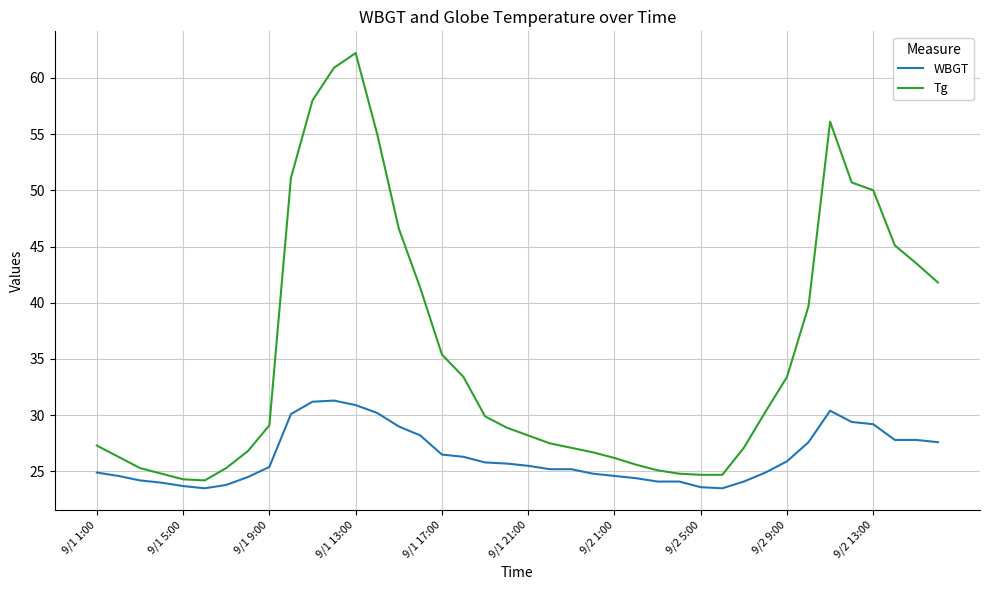

Which series has the largest range (max minus min)?

Tg